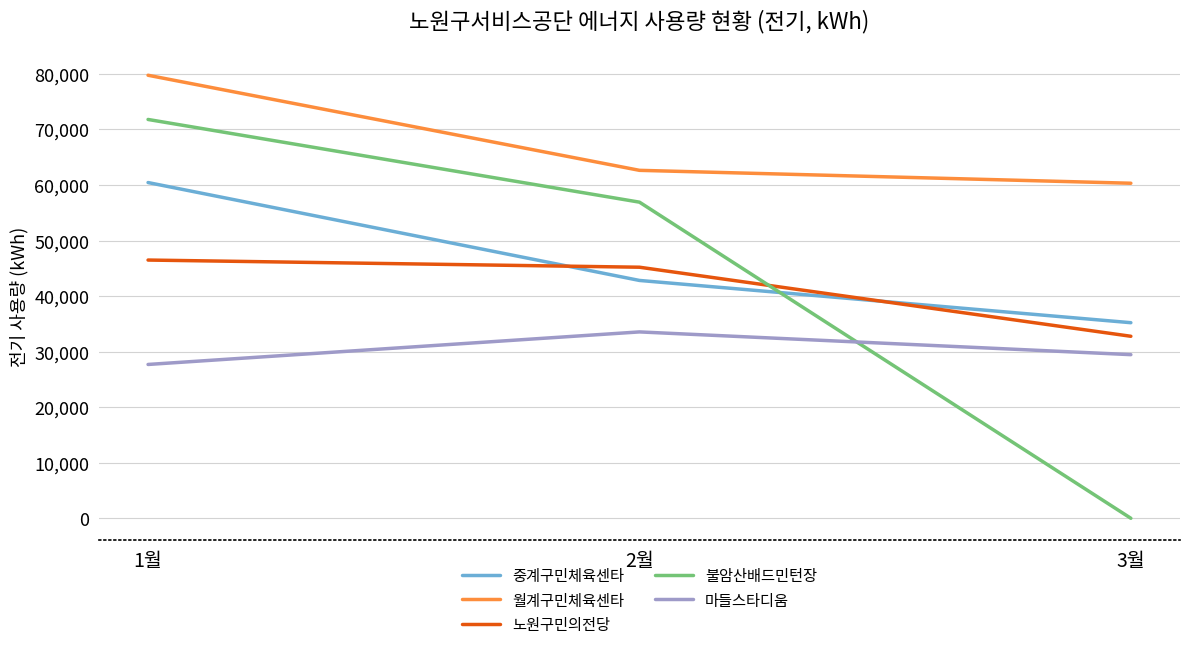

Where does the 월계구민체육센타 series first go above 62643?

1월